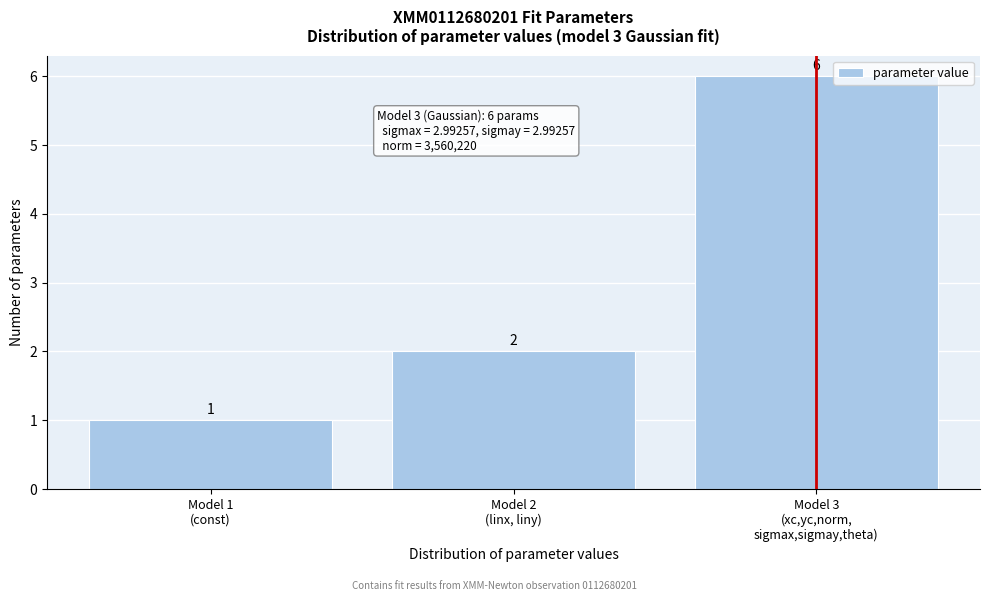

Reading left to right, what are all the values shown in this chart?

1	2	6